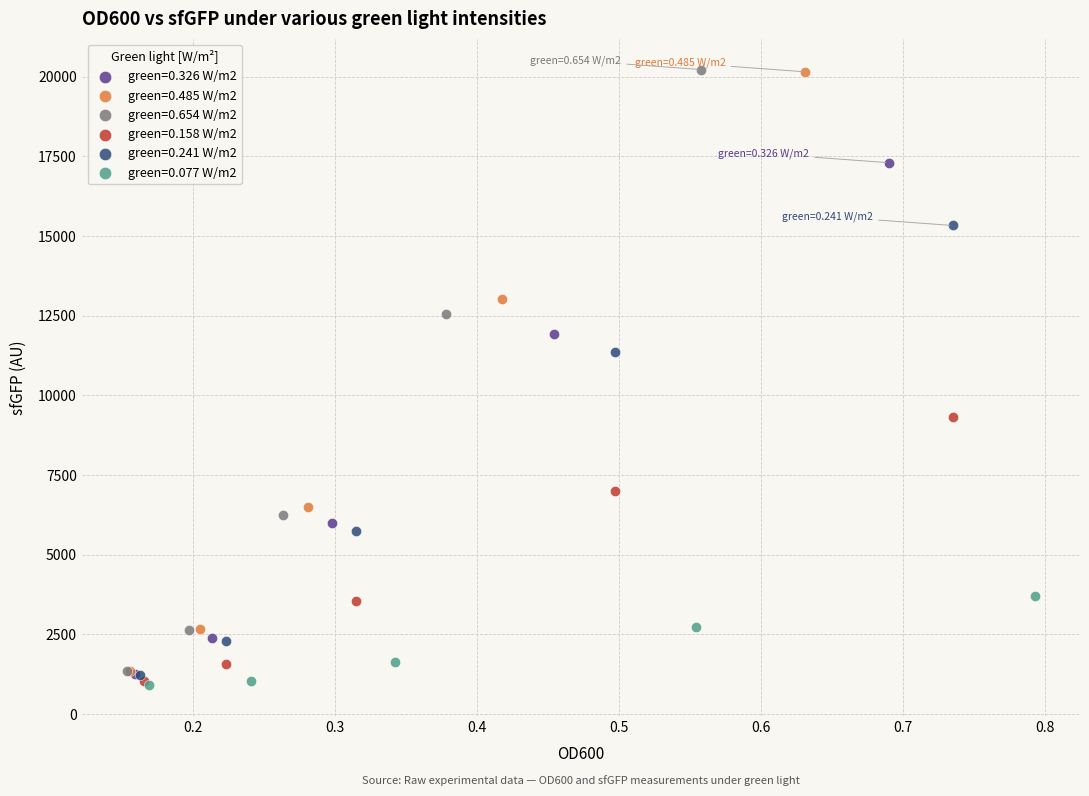

Which series has the largest Y range (max minus min)?

green=0.654 W/m2